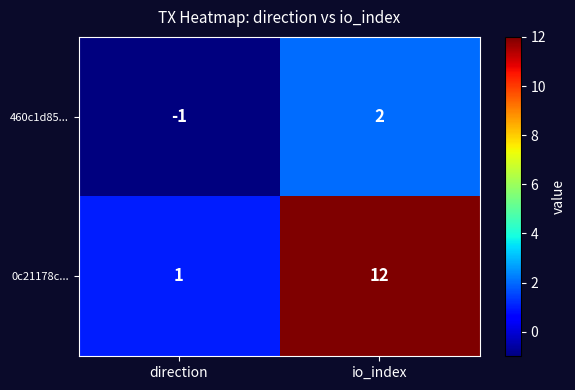

At which label is 0c21178c... closest to 6?

direction